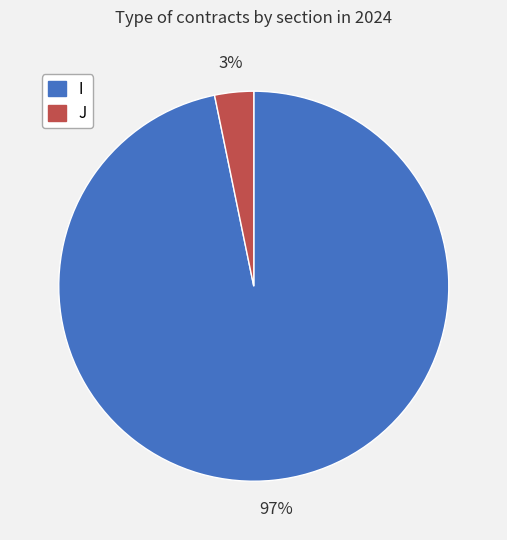

How many slices are in this pie chart?

2